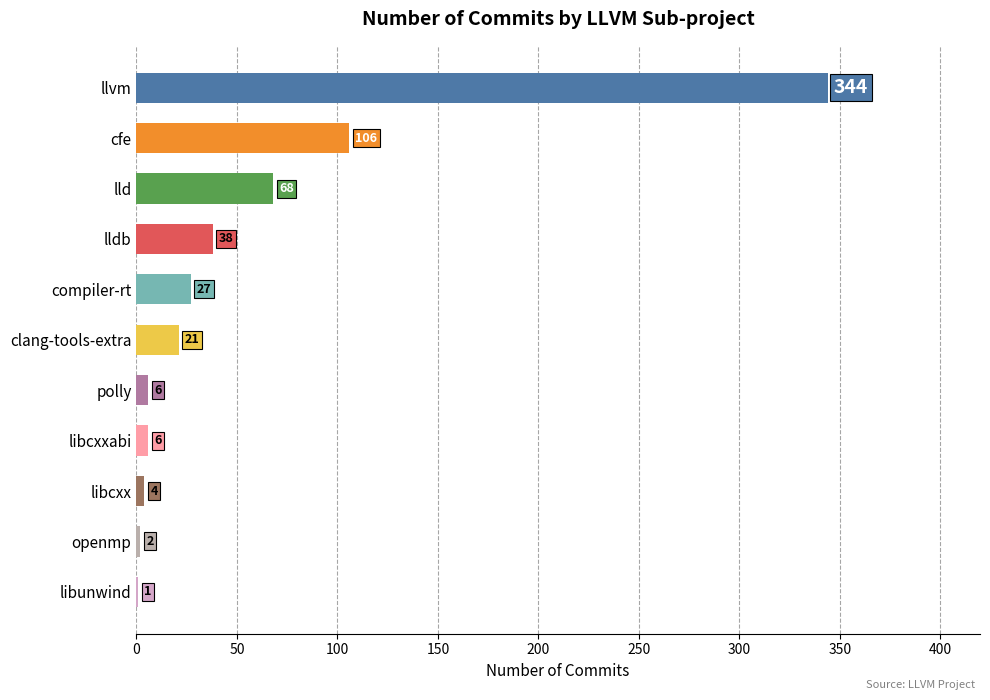

Reading top to bottom, what are all the values shown in this chart?

llvm=344	cfe=106	lld=68	lldb=38	compiler-rt=27	clang-tools-extra=21	polly=6	libcxxabi=6	libcxx=4	openmp=2	libunwind=1